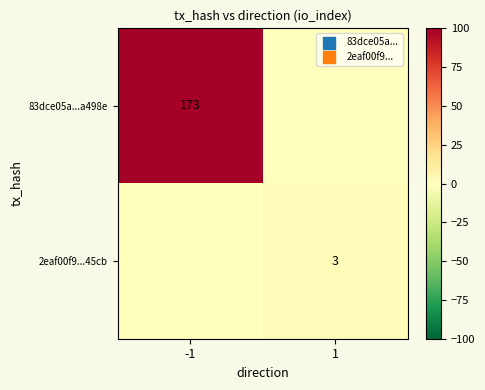

Is the value of 83dce05a...a498e at -1 greater than the value of 2eaf00f9...45cb at 1?

Yes